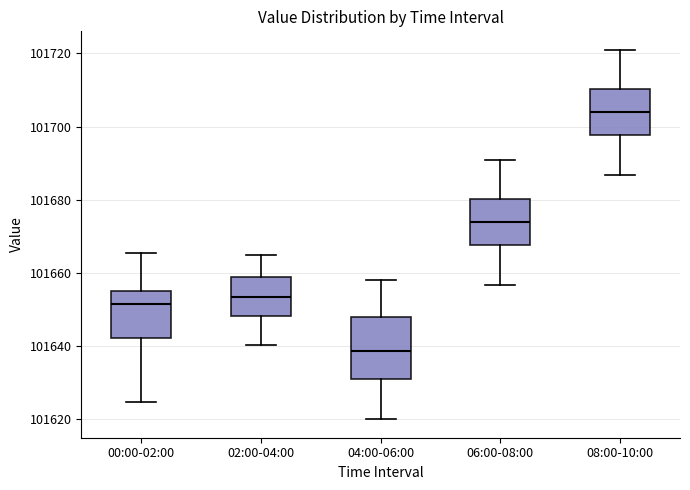

Which box has the highest median line?

08:00-10:00